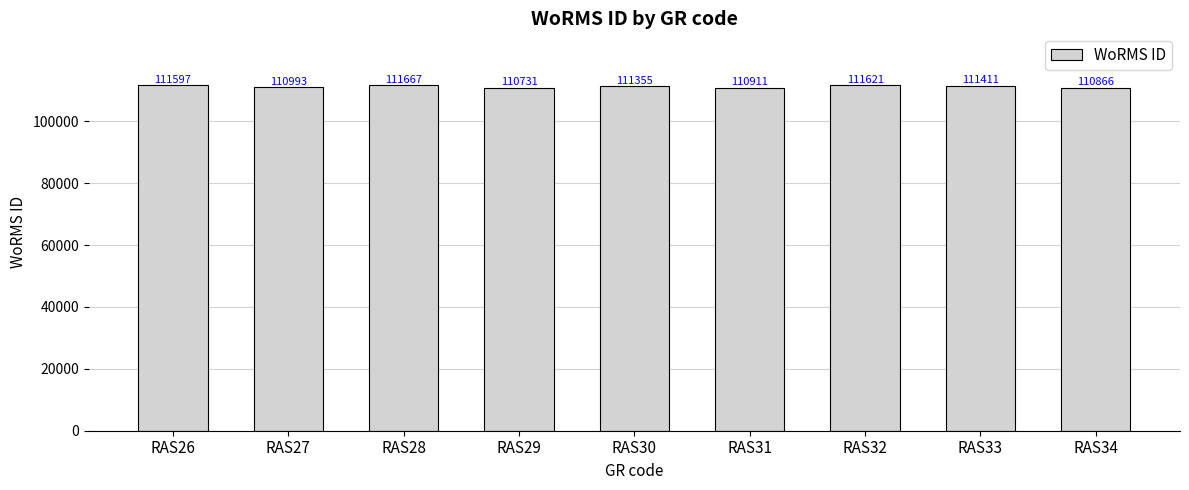

What is the difference between the second highest and minimum values?

890